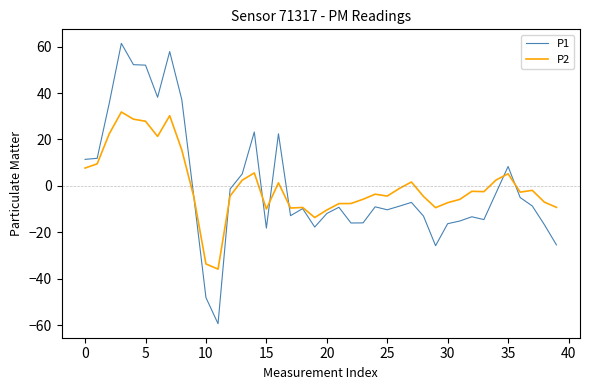

List the series in order of their peak value, highest first.

P1, P2